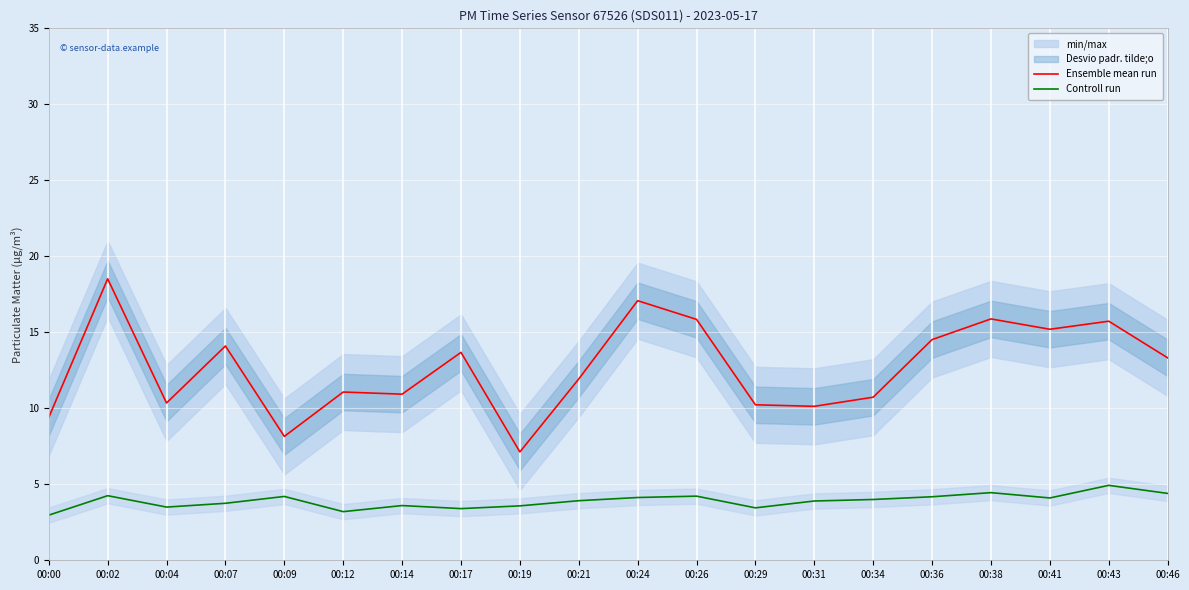

What is the difference between the second highest and second lowest values in the Ensemble mean run series?

8.9